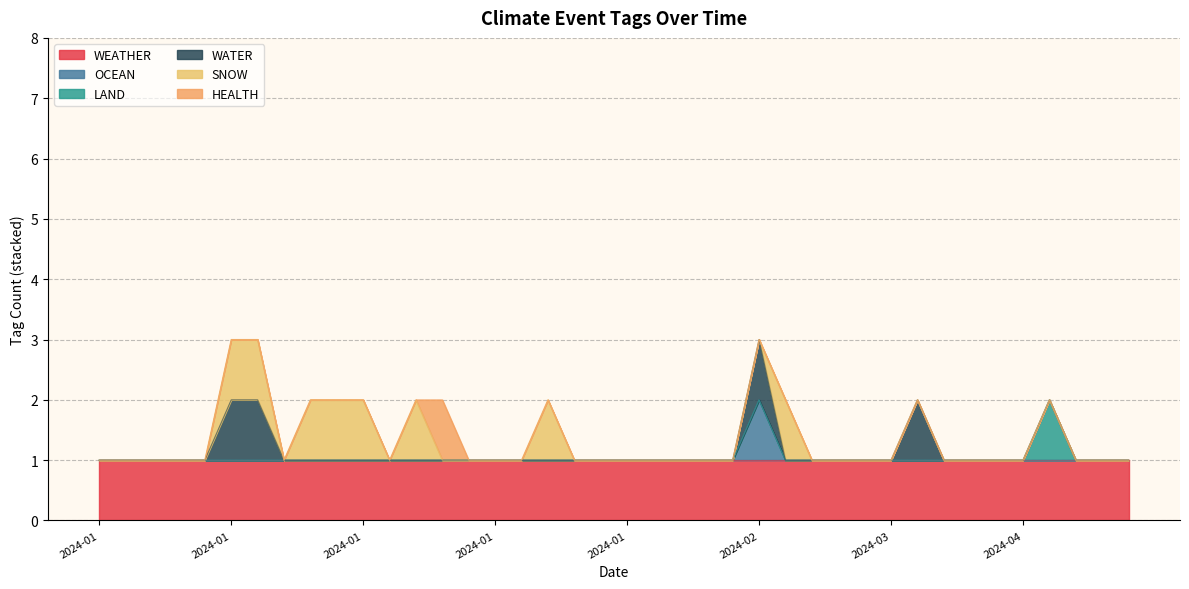

True or false: LAND has a value of 0 at 2024-01-29.

True